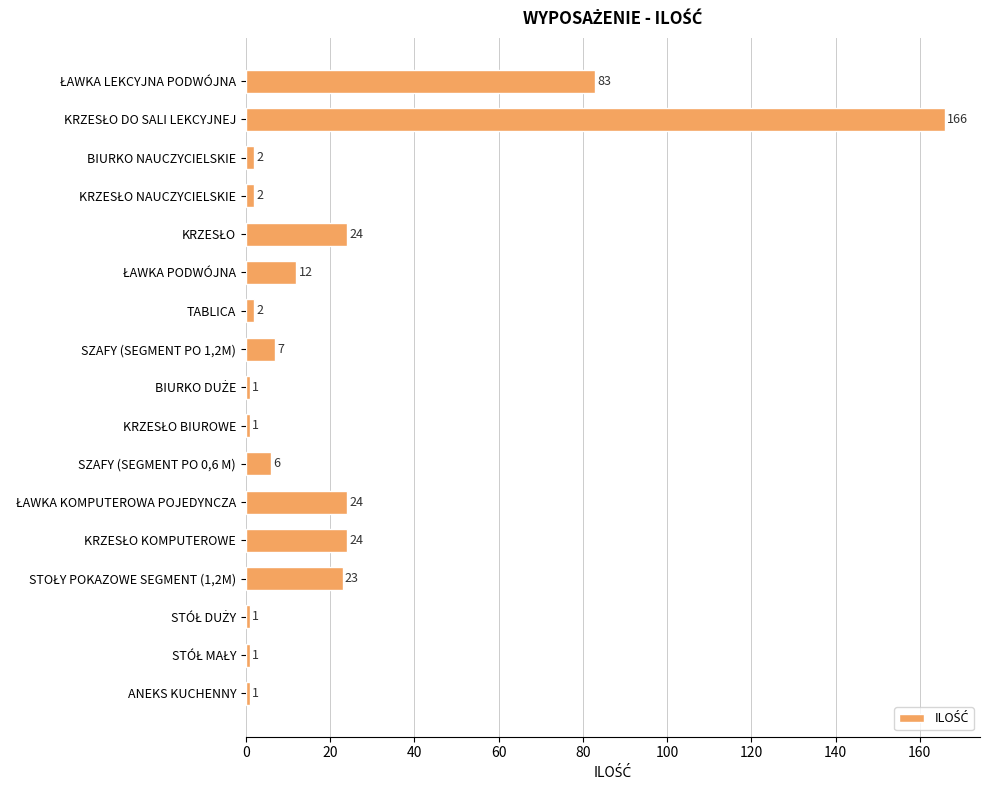

What is the average value?

22